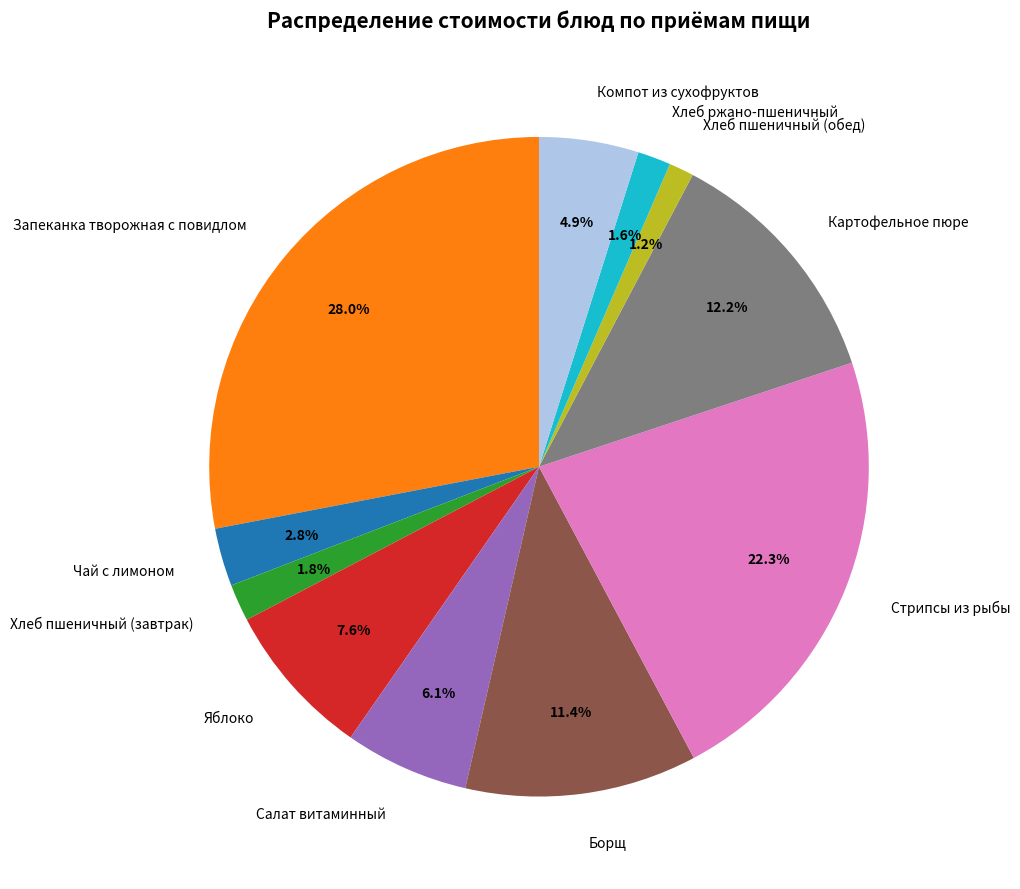

To the nearest percent, what is the combined percentage of Яблоко and Компот из сухофруктов?

13%